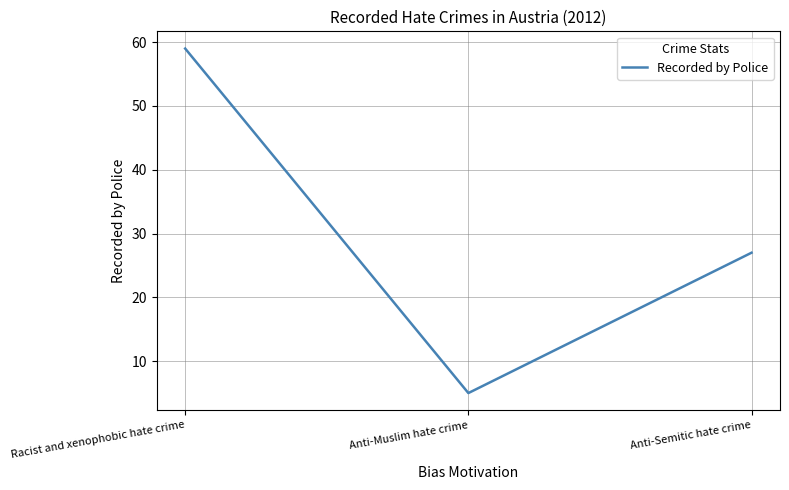

Which category has the lowest value across all series?

Anti-Muslim hate crime